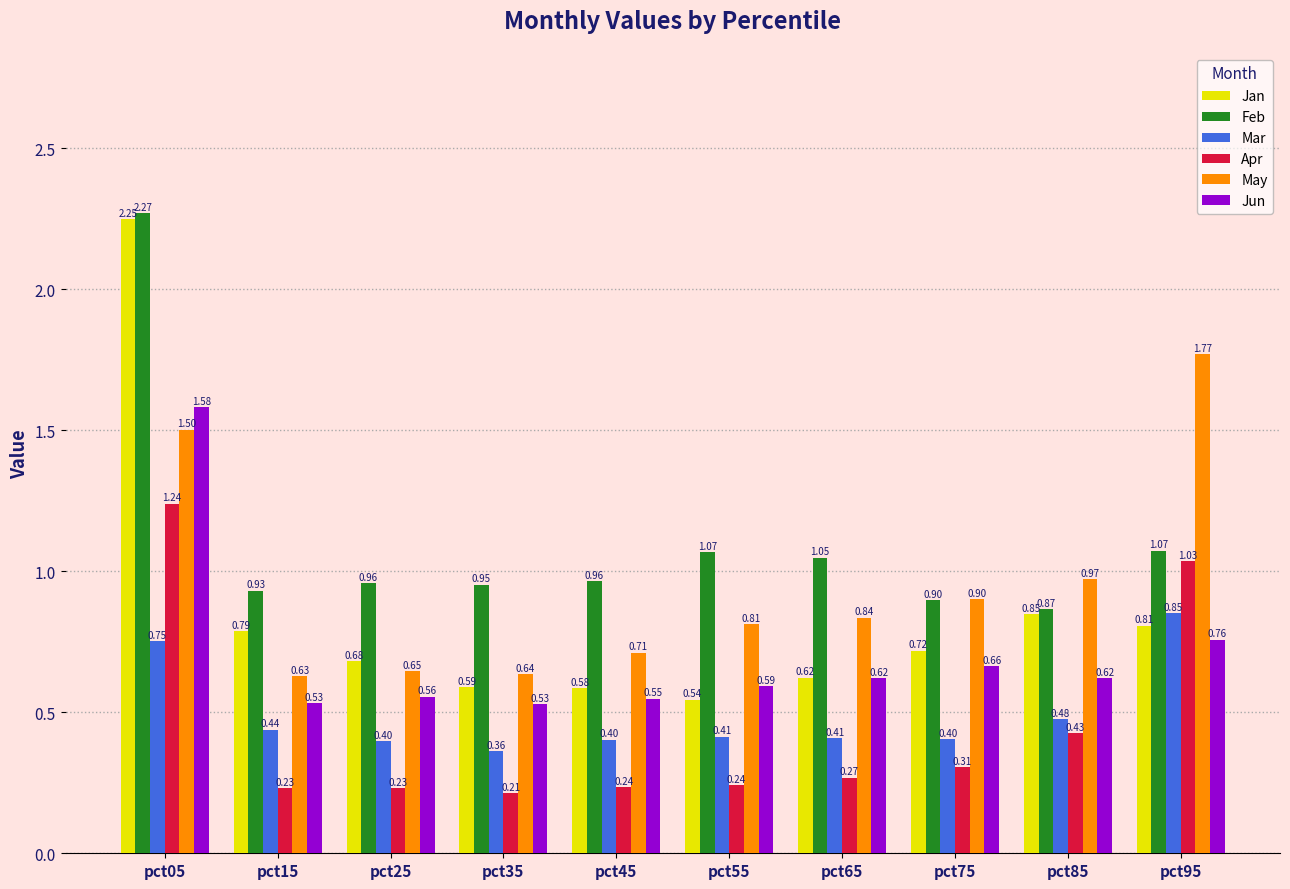

At how many categories does at least one series exceed 0?

10